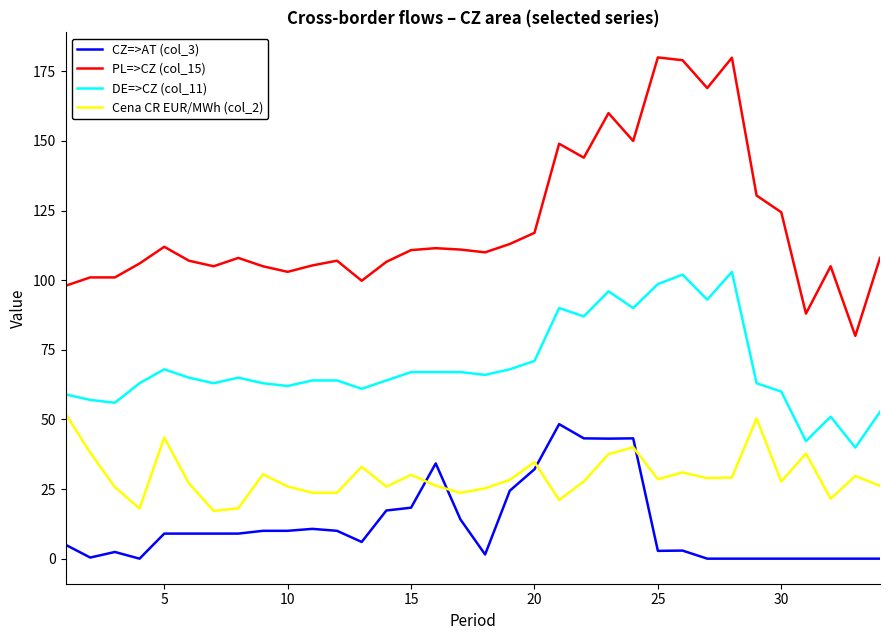

Which series has the largest range (max minus min)?

PL=>CZ (col_15)